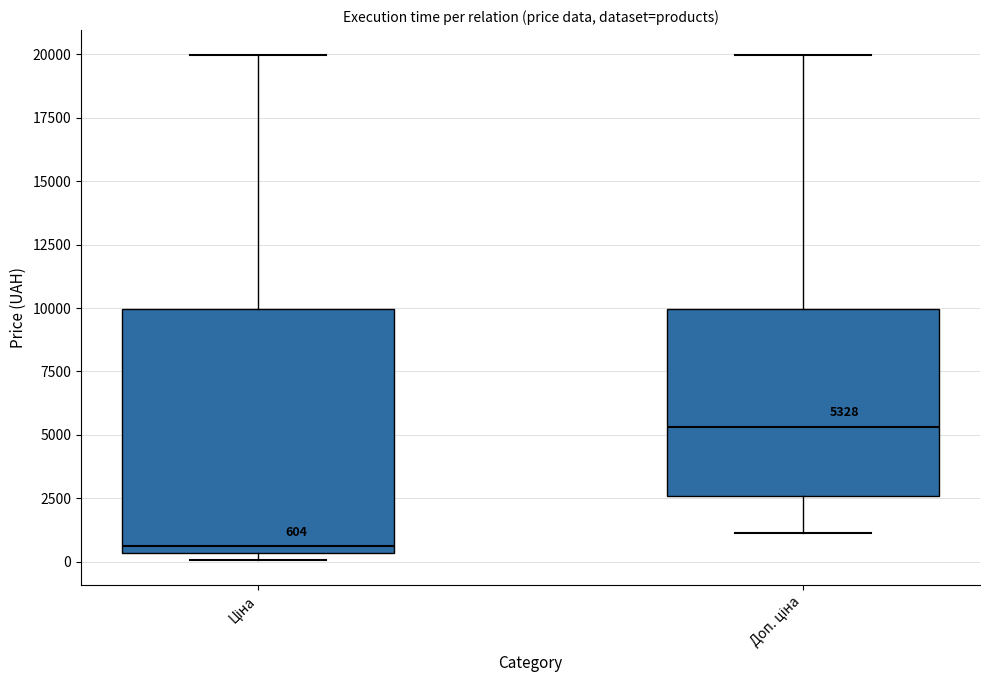

Which box has the lowest median line?

Ціна